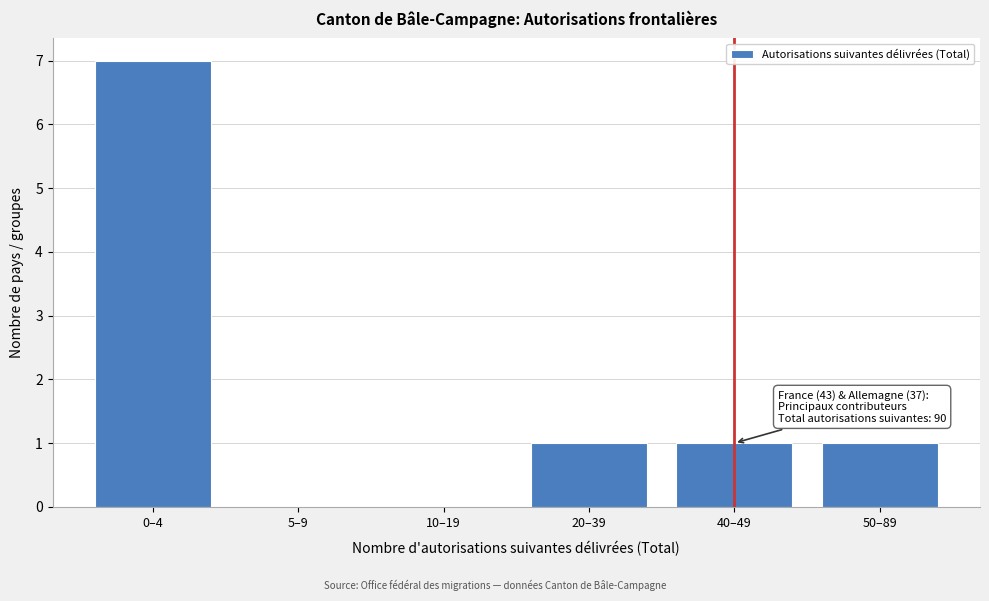

Reading left to right, extract all data points from this chart.

0–4=7	5–9=0	10–19=0	20–39=1	40–49=1	50–89=1